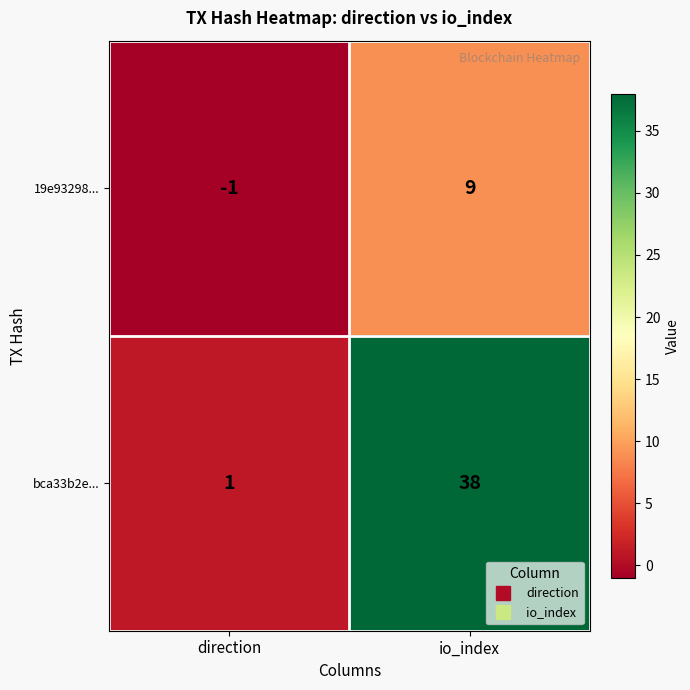

Reading left to right, what are all the values shown in this chart?

19e93298...: direction=-1	io_index=9
bca33b2e...: direction=1	io_index=38